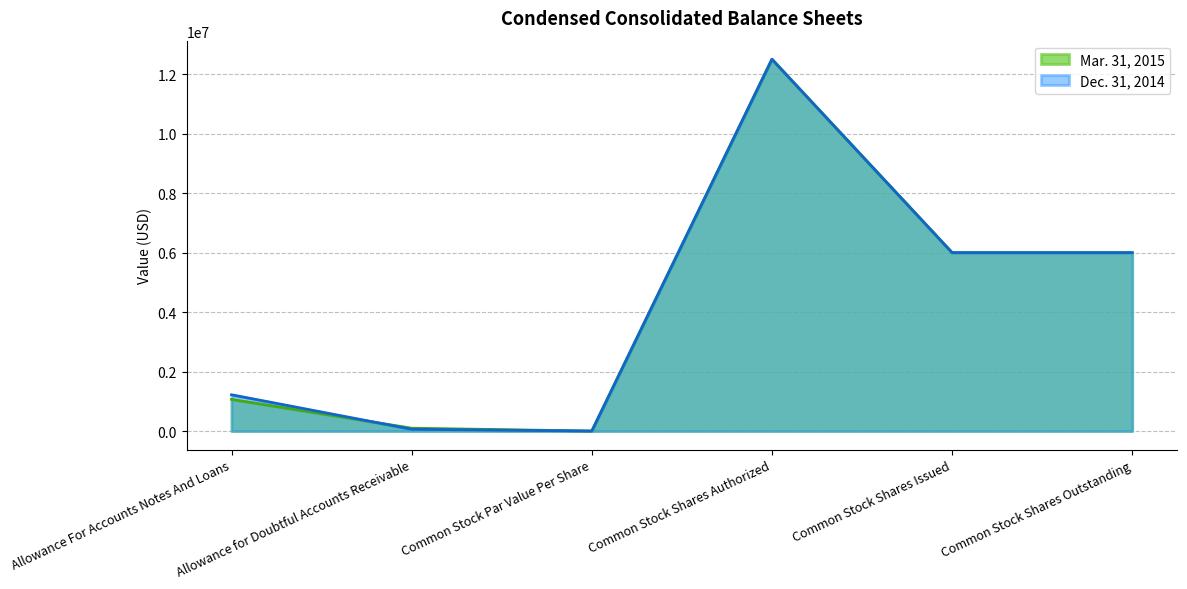

After their last crossing, which series has the higher values: Dec. 31, 2014 or Mar. 31, 2015?

Mar. 31, 2015